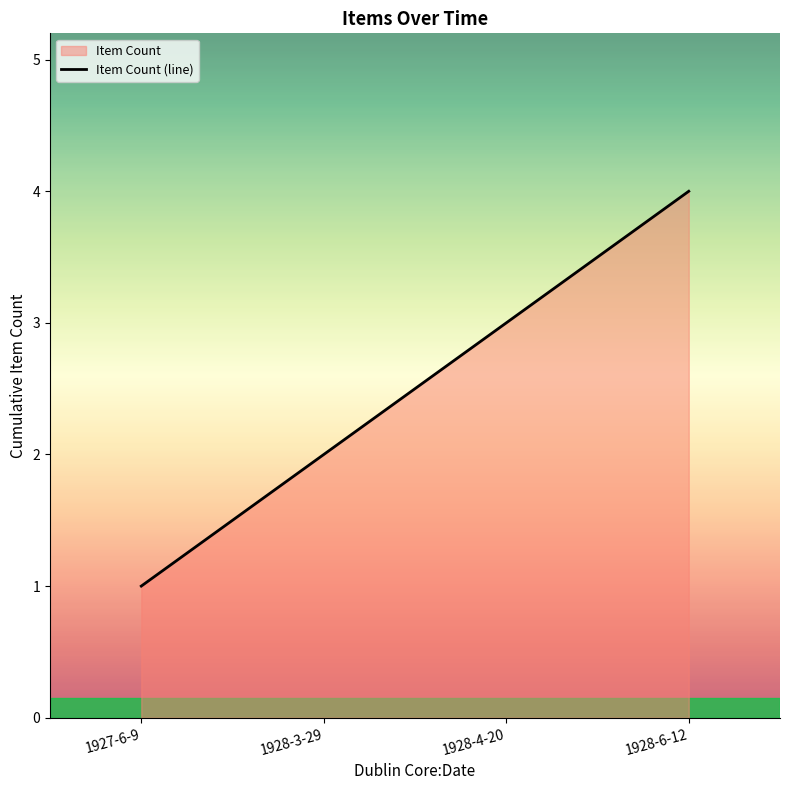

The chart shows a value of 3 at 1928-3-29. True or false?

False